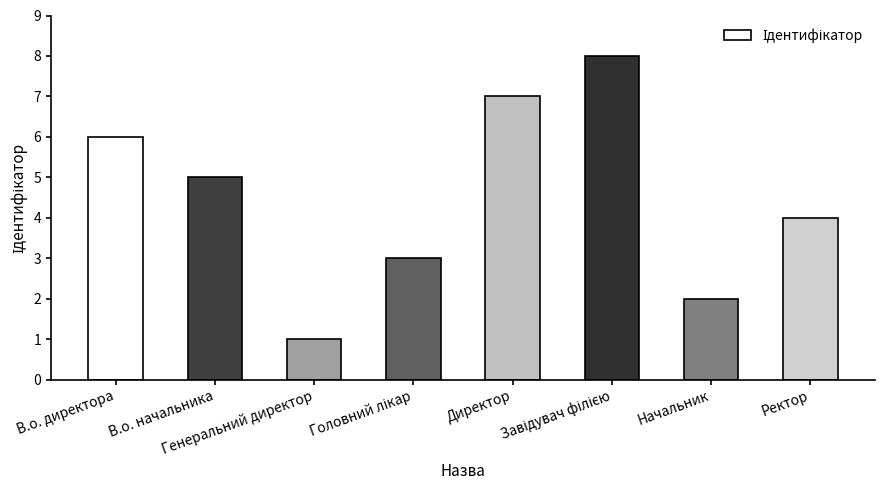

Does the chart contain stacked bars?

No